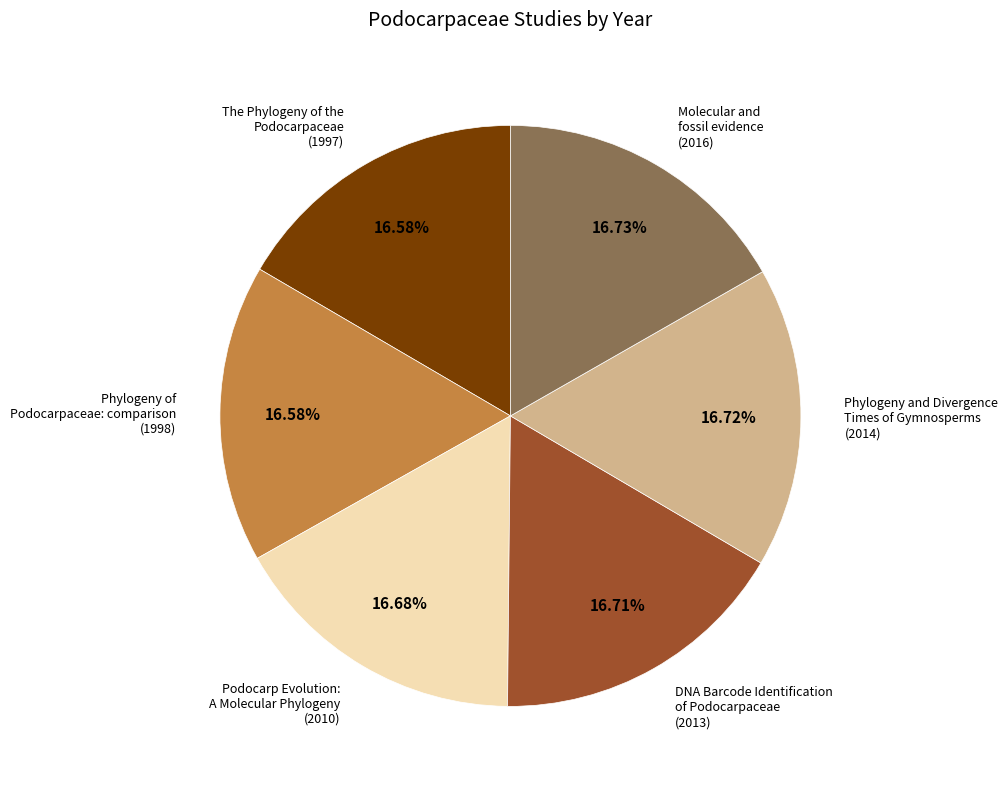

Do Podocarp Evolution: A Molecular Phylogeny and Phylogeny of Podocarpaceae: comparison together represent more than half of the pie?

No